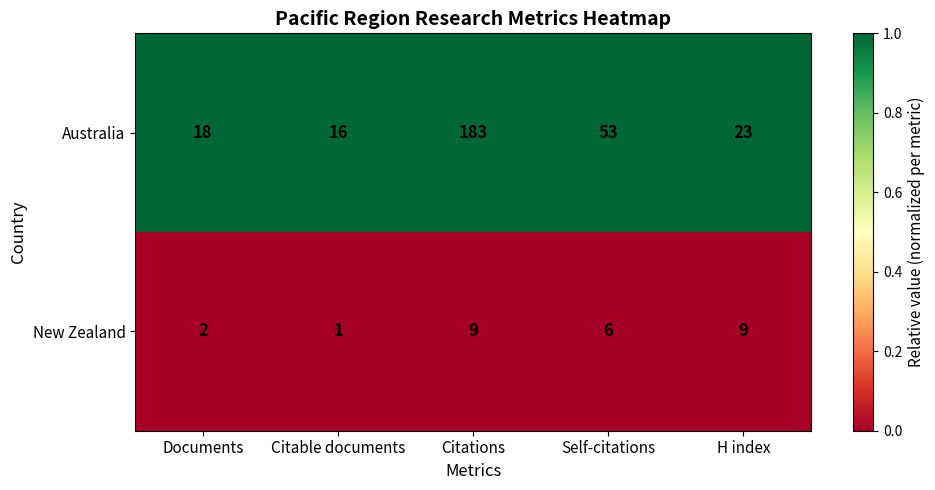

What is the greatest value displayed?

183